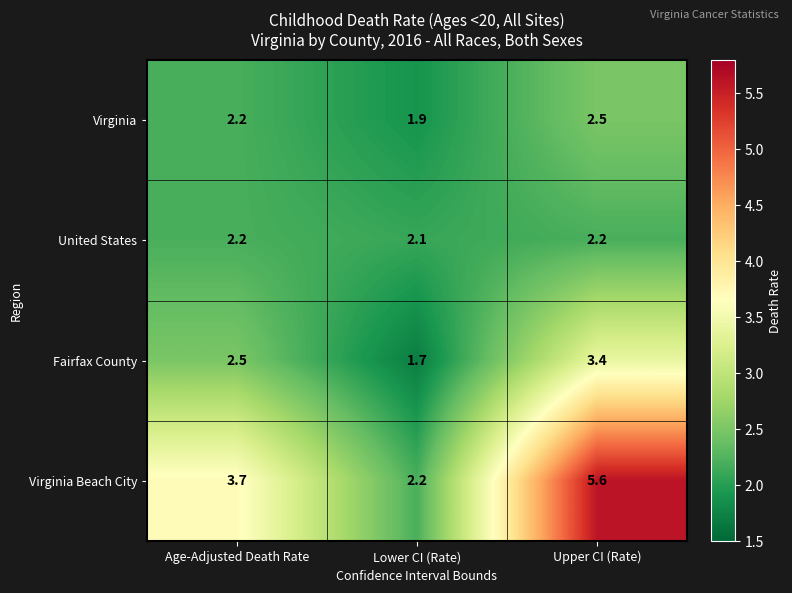

Is it true that United States equals 1.5 at Age-Adjusted Death Rate?

False